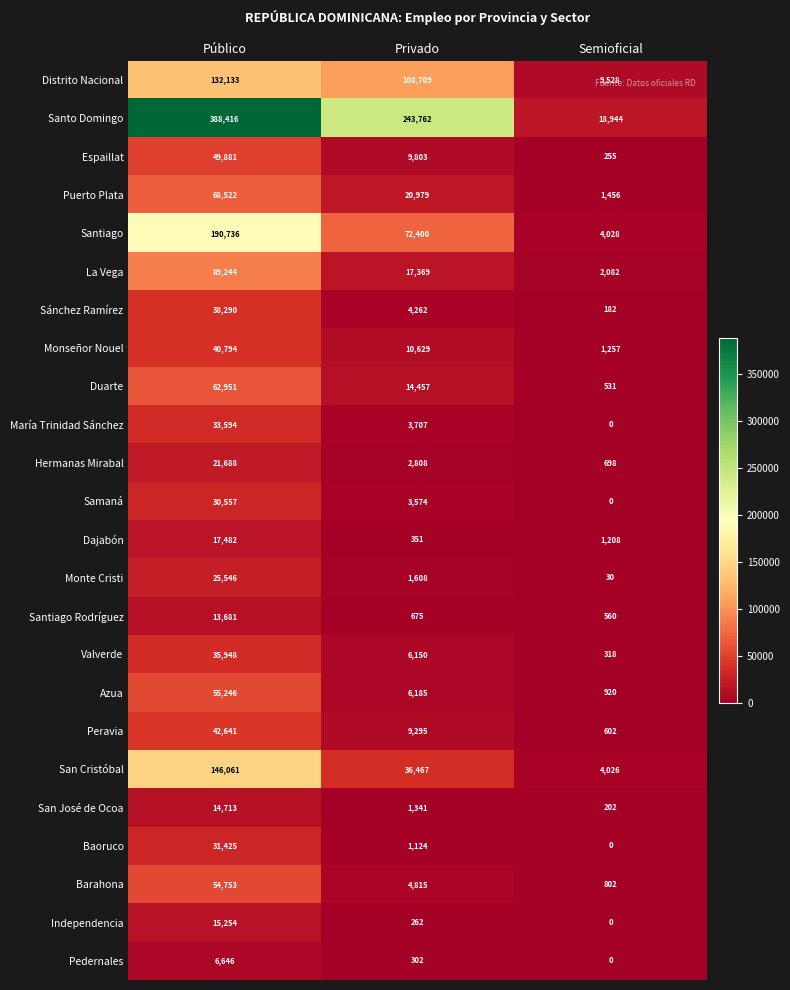

At which label does San José de Ocoa first exceed 1341?

Público